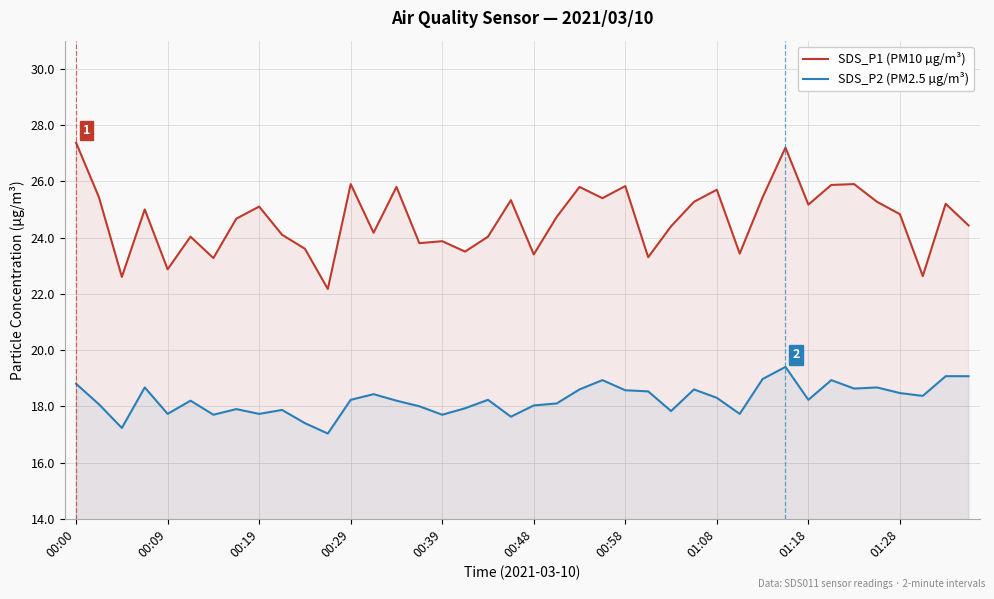

List the series in order of their peak value, highest first.

SDS_P1 (PM10 µg/m³), SDS_P2 (PM2.5 µg/m³)